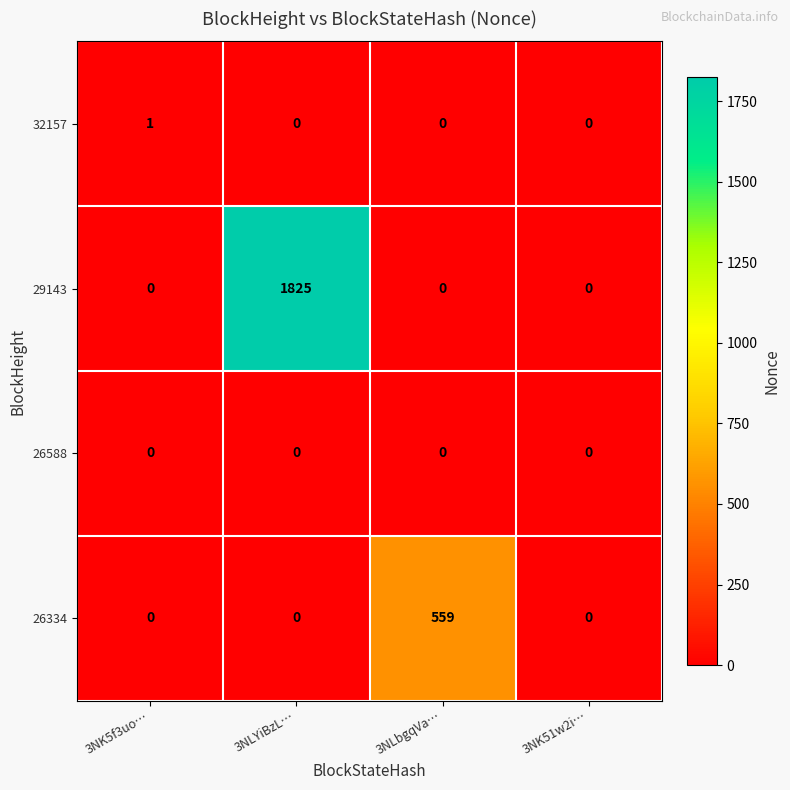

Reading left to right, extract all data points from this chart.

32157: 1	0	0	0
29143: 0	1825	0	0
26588: 0	0	0	0
26334: 0	0	559	0